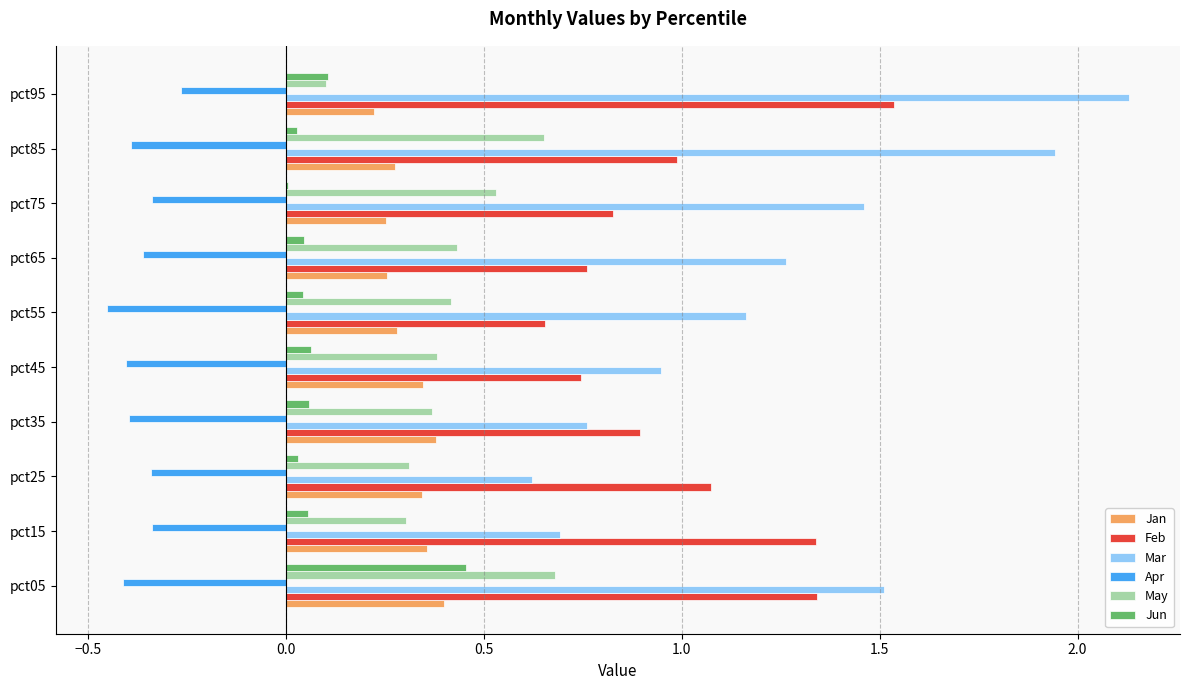

Which series changed the most between pct15 and pct25?

Feb